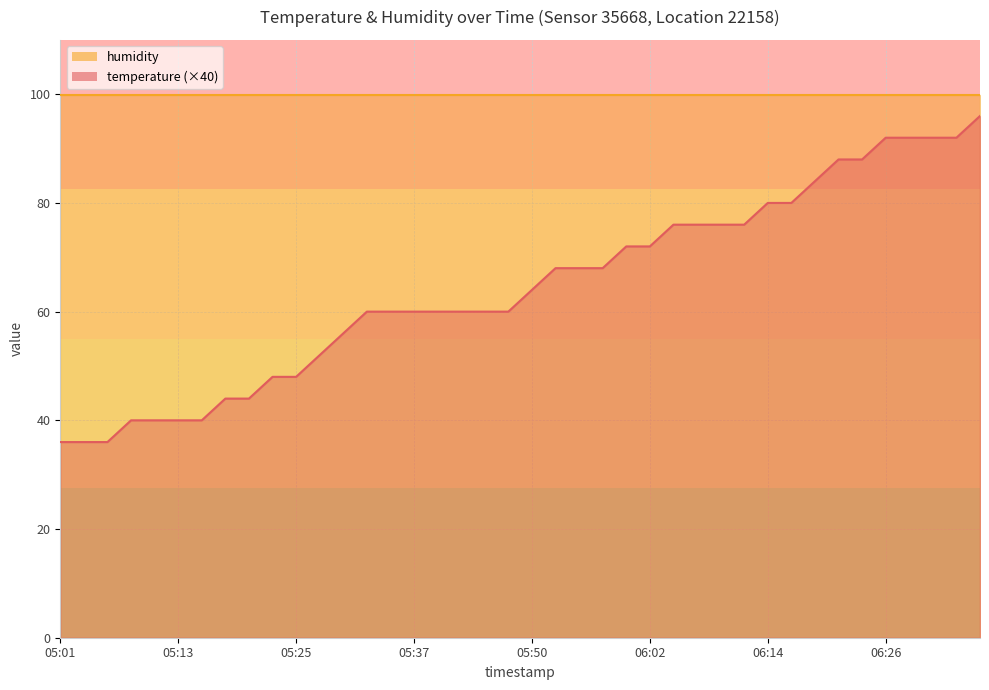

What is the minimum value shown in the chart?

36